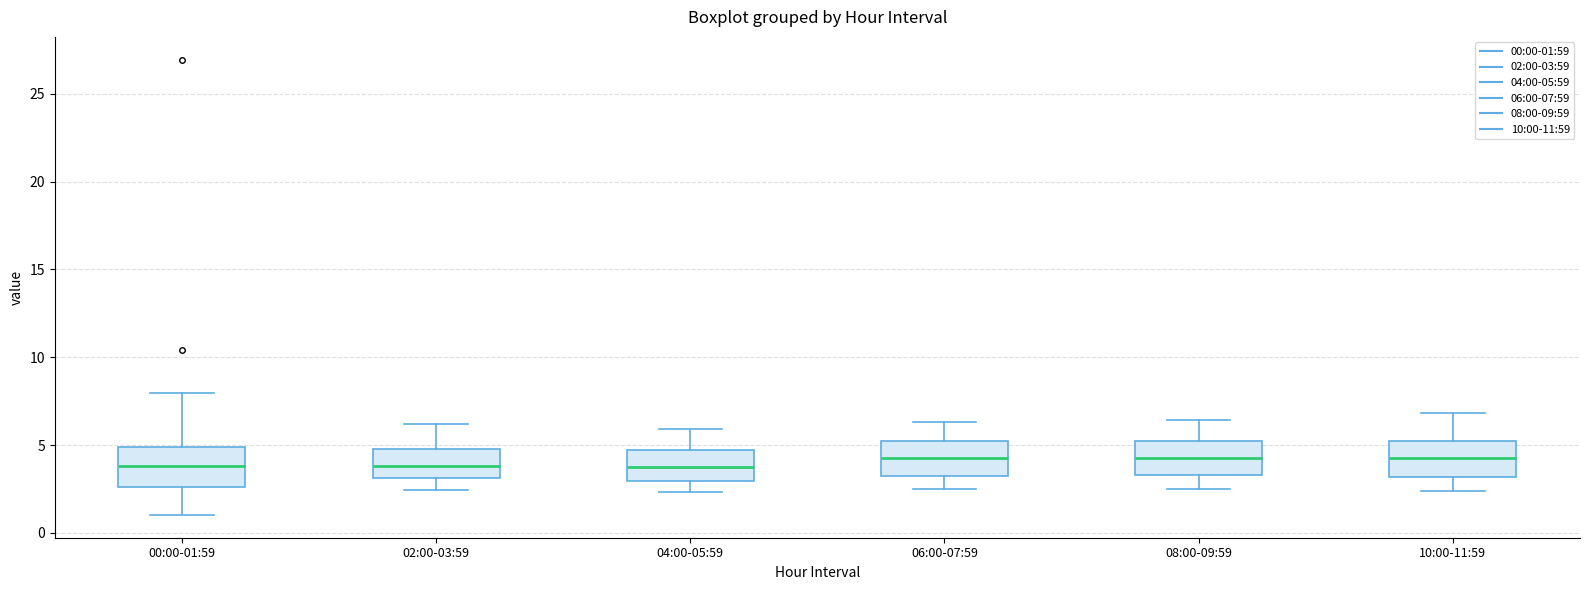

Reading left to right, transcribe this box plot: for each box, give where its median line is, the range the box spans, and where its two whiskers end, as read against the y-axis. The values are not printed on the chart, so give them approximately, as read against the axis.

00:00-01:59: median 4.0, box 2.5 to 5.0, whiskers 1.0 to 8.0
02:00-03:59: median 4.0, box 3.0 to 5.0, whiskers 2.5 to 6.0
04:00-05:59: median 4.0, box 3.0 to 4.5, whiskers 2.5 to 6.0
06:00-07:59: median 4.5, box 3.0 to 5.0, whiskers 2.5 to 6.5
08:00-09:59: median 4.5, box 3.5 to 5.0, whiskers 2.5 to 6.5
10:00-11:59: median 4.5, box 3.0 to 5.0, whiskers 2.5 to 7.0